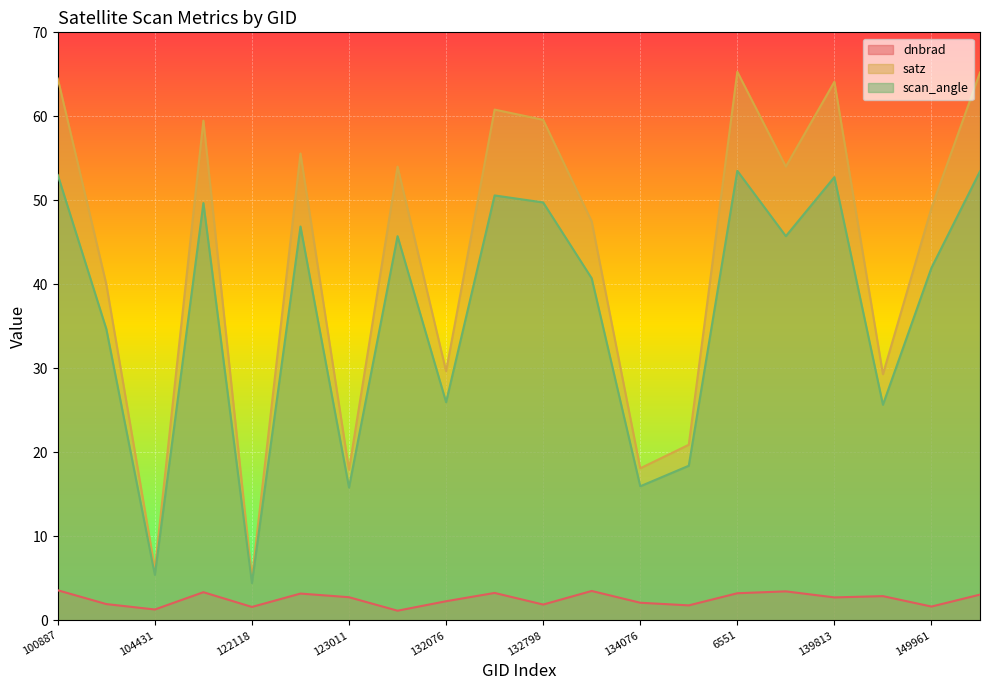

At which category does scan_angle reach its first local valley?

104431